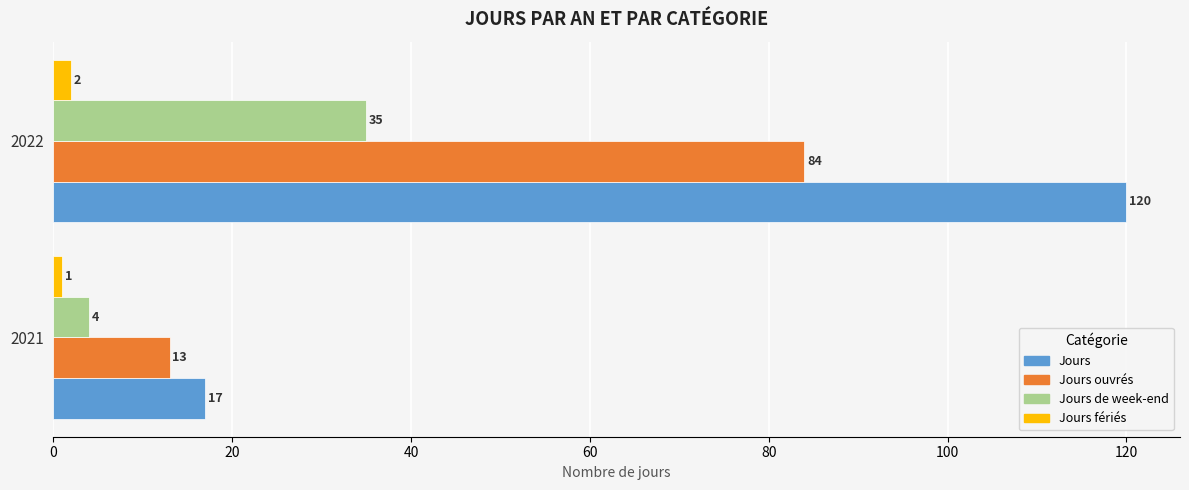

List the series in order of their peak value, highest first.

Jours, Jours ouvrés, Jours de week-end, Jours fériés